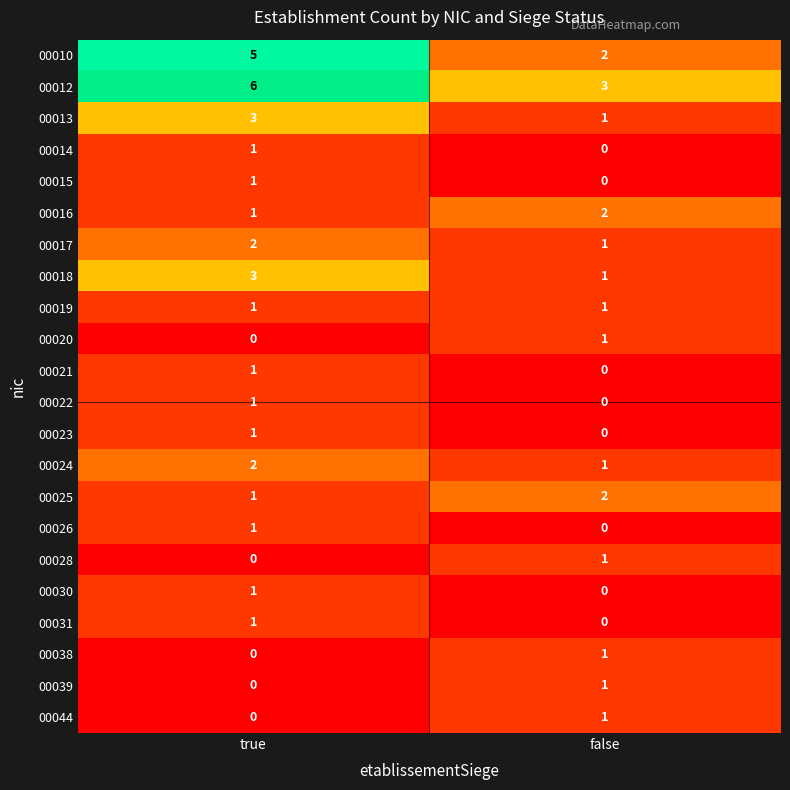

True or false: 00016 has a value of 1 at false.

False